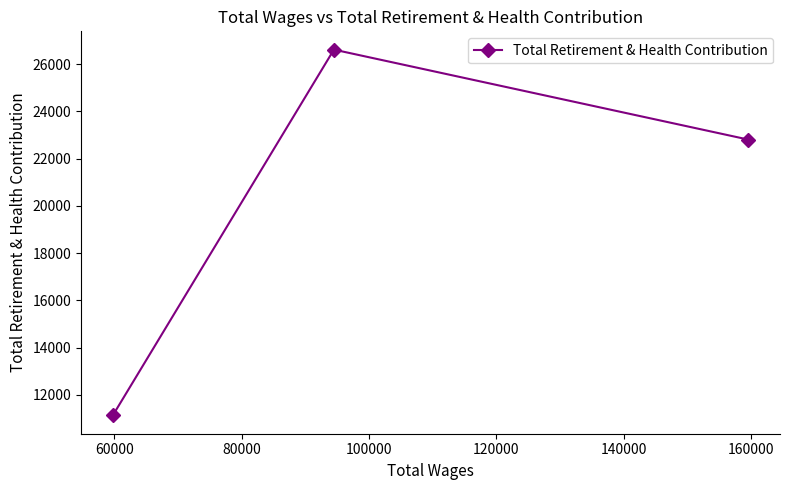

How many data points does each series have?

3